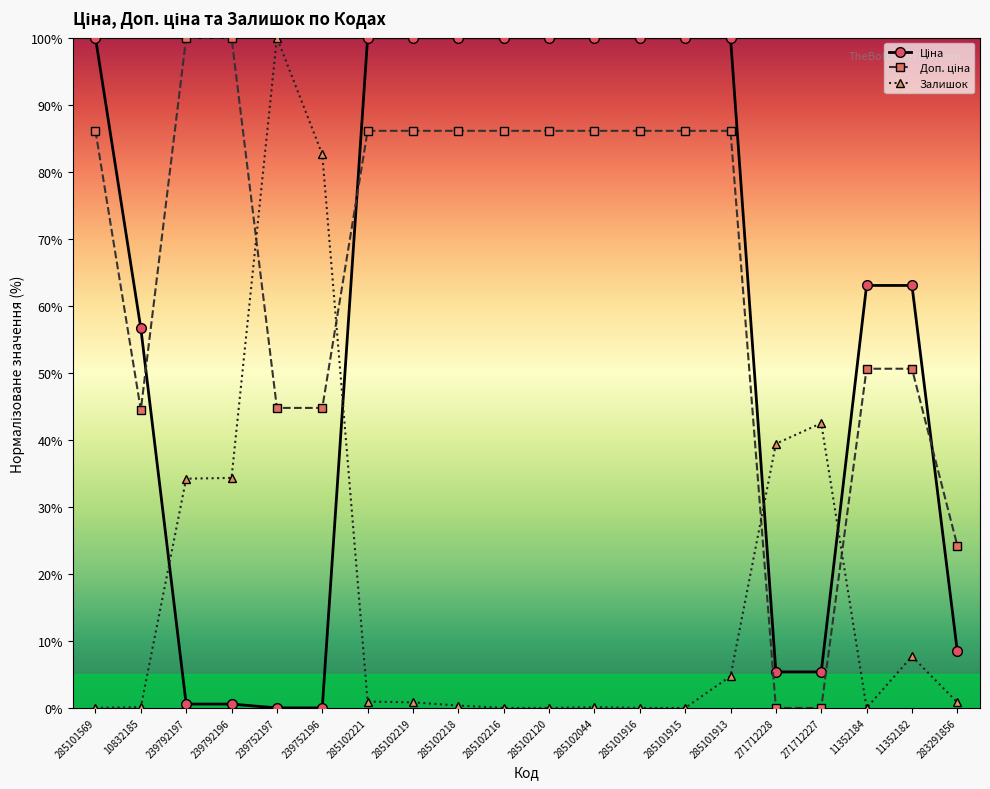

At how many categories does at least one series exceed 80?

14